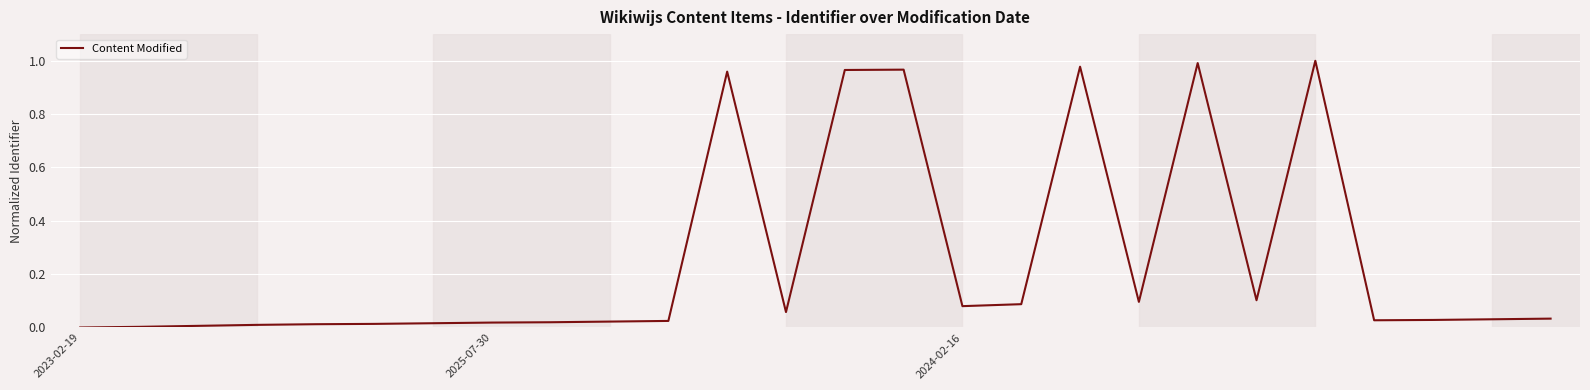

How many lines are shown in the chart?

1